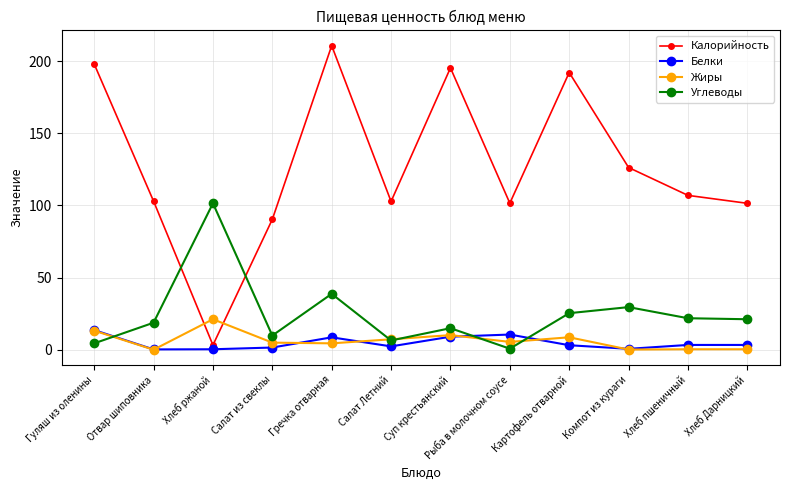

True or false: Углеводы and Калорийность cross at least once.

True